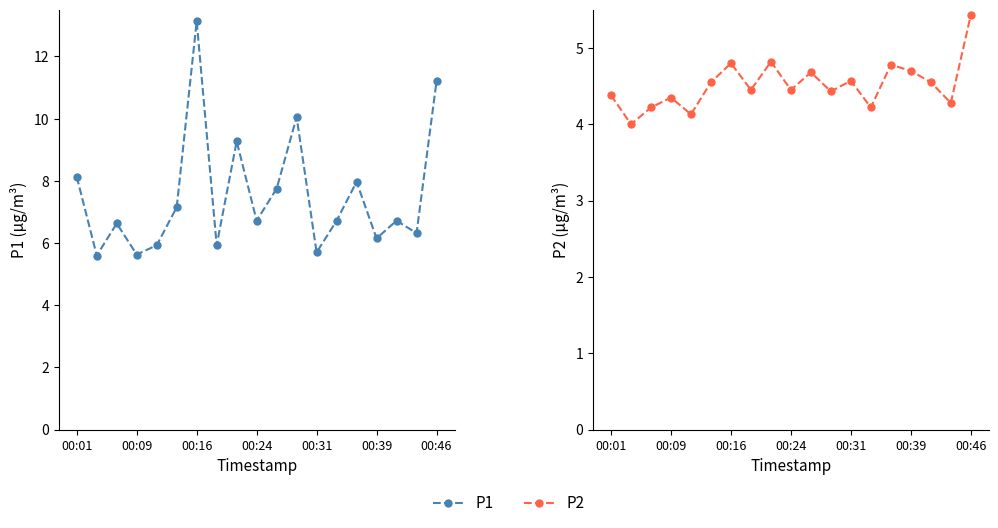

At how many categories does at least one series exceed 10?

3